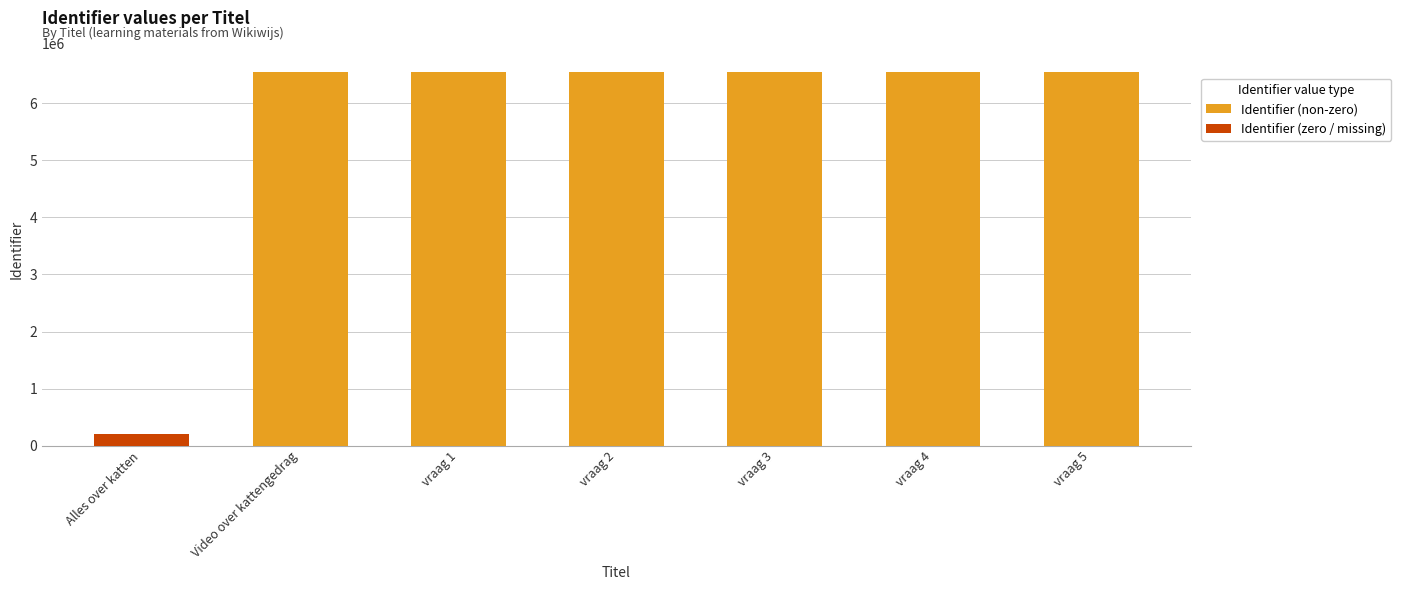

Which has a higher value, vraag 2 or Alles over katten?

vraag 2